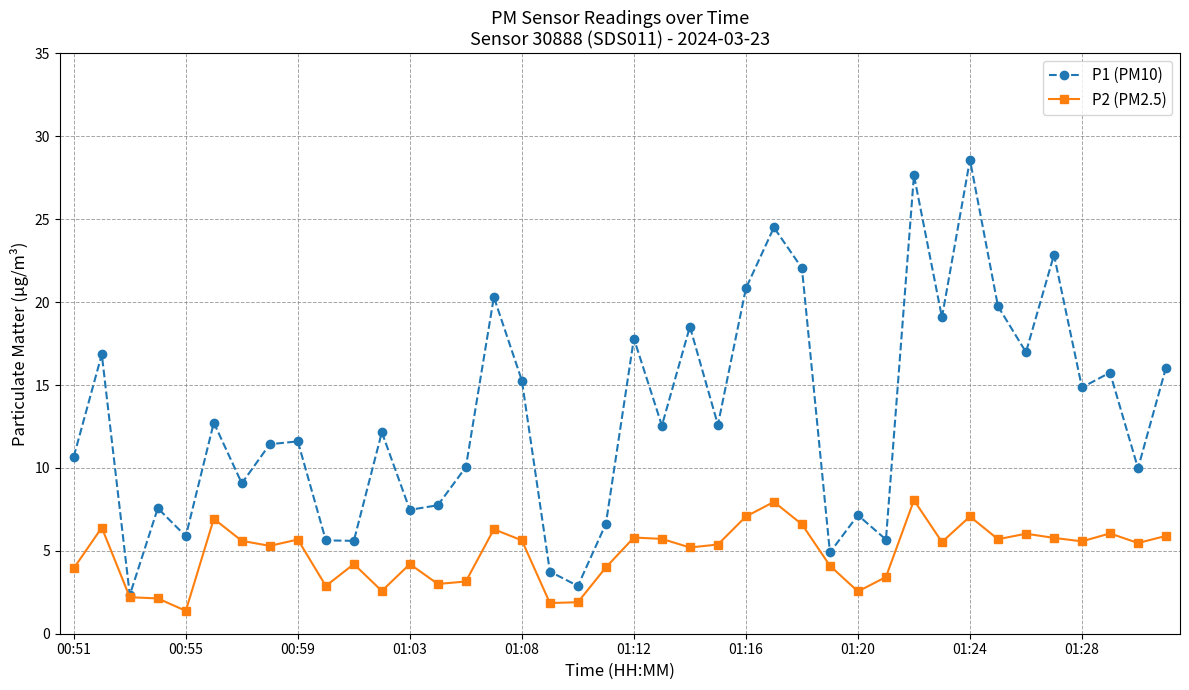

Is this an area chart (filled region under the line)?

No